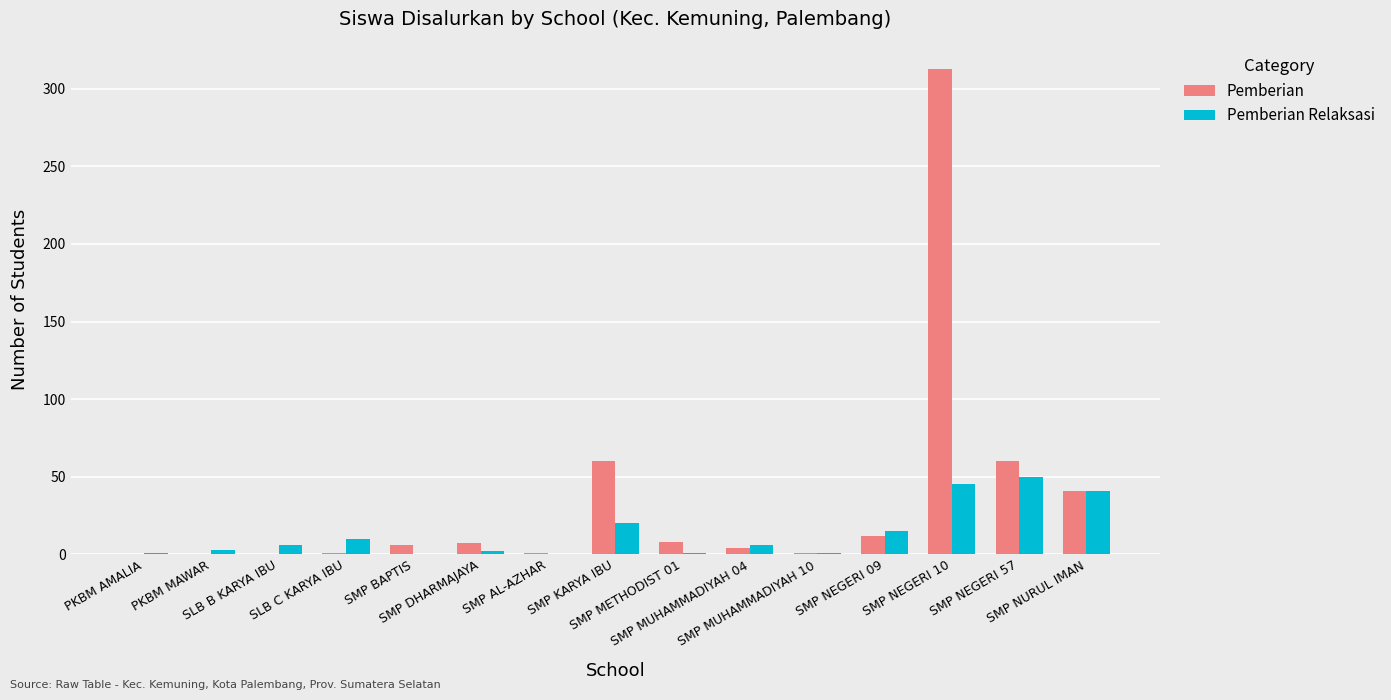

Is it true that Pemberian Relaksasi equals -22 at SMP BAPTIS?

False